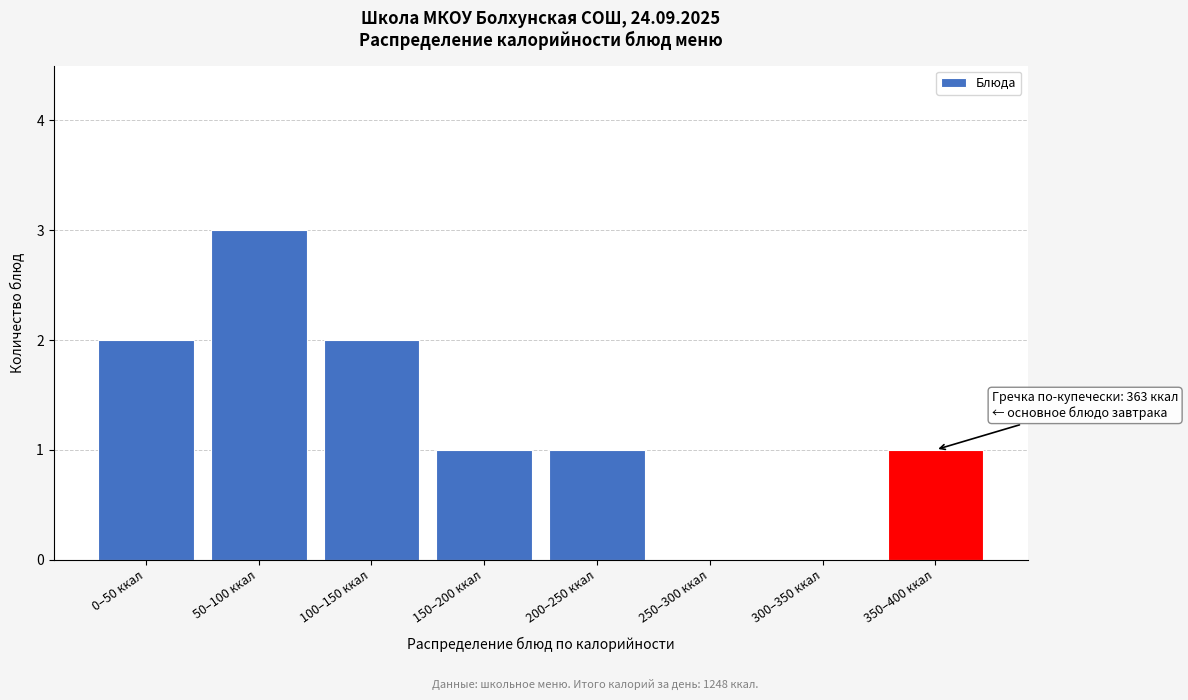

Reading left to right, what are all the values shown in this chart?

0–50 ккал=2	50–100 ккал=3	100–150 ккал=2	150–200 ккал=1	200–250 ккал=1	250–300 ккал=0	300–350 ккал=0	350–400 ккал=1